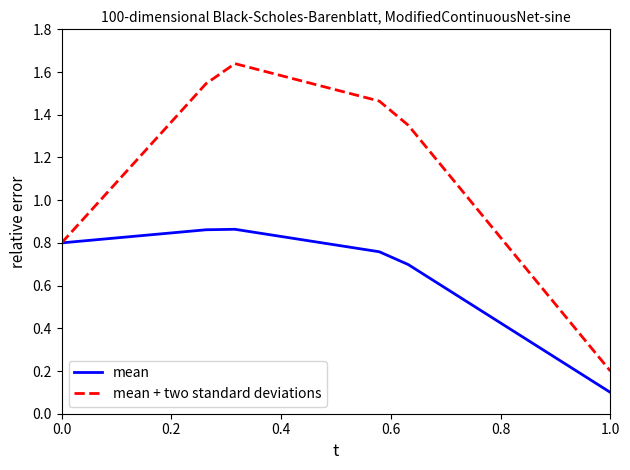

List the series in order of their peak value, highest first.

mean + two standard deviations, mean